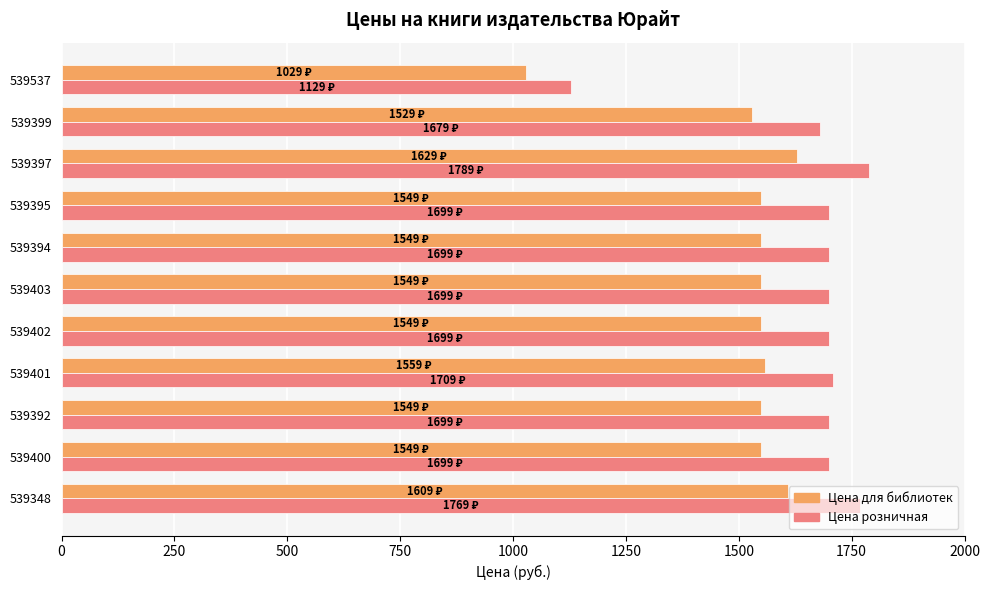

What is the difference between the highest and lowest values at 539348?

160